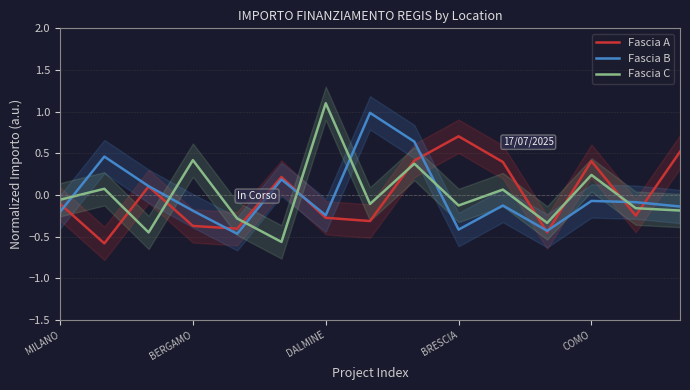

Is it true that Fascia A equals 0.7 at BRESCIA?

True